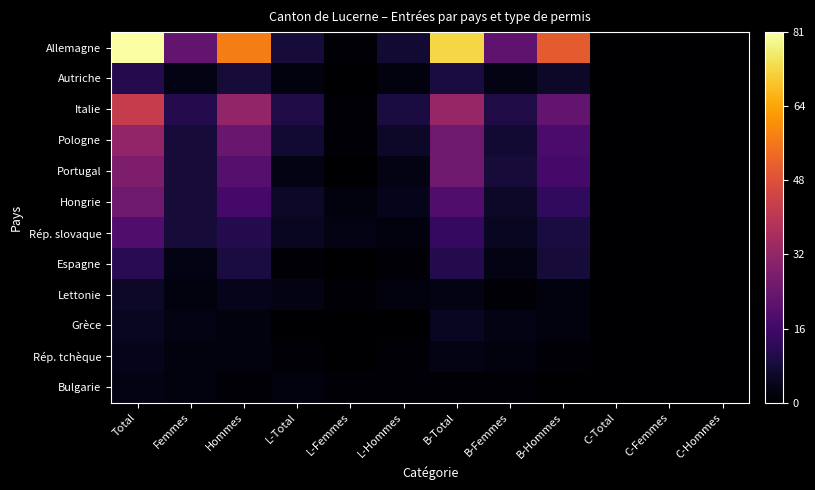

At which category does the chart reach its peak across all series?

Total